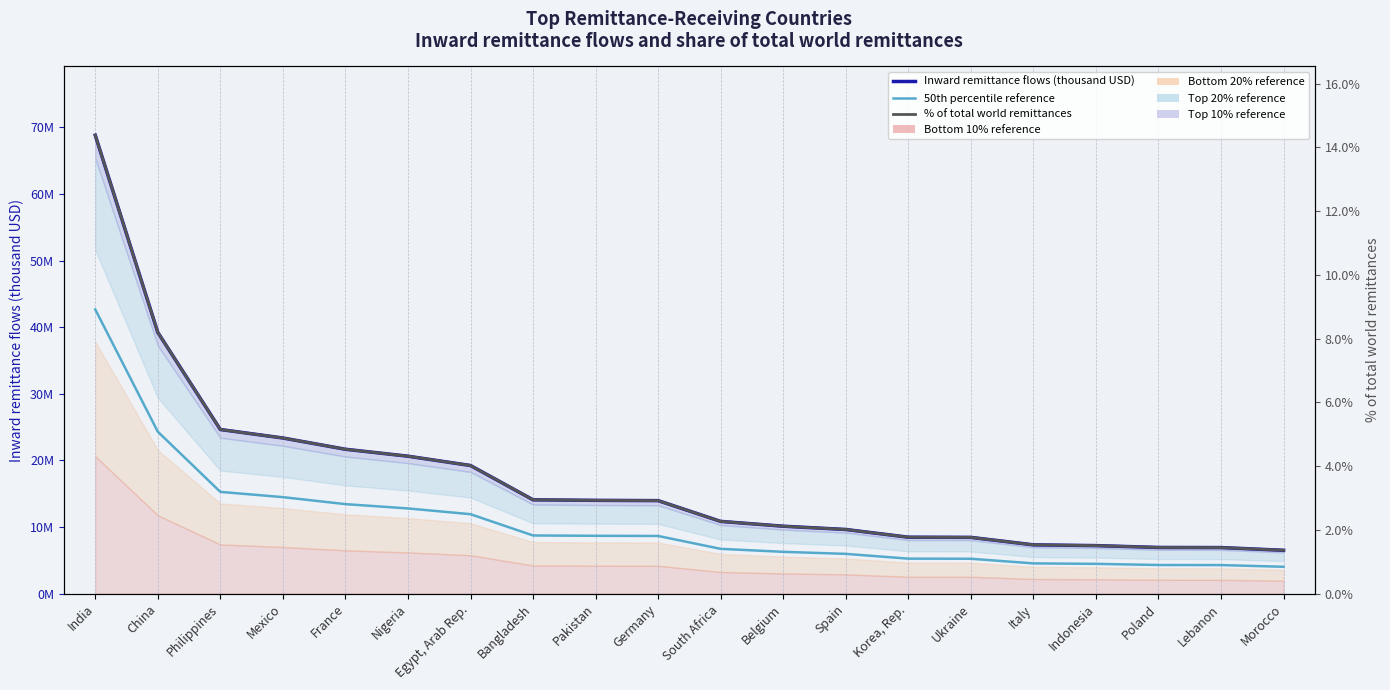

What is the minimum value for % of total world remittances?

1.4